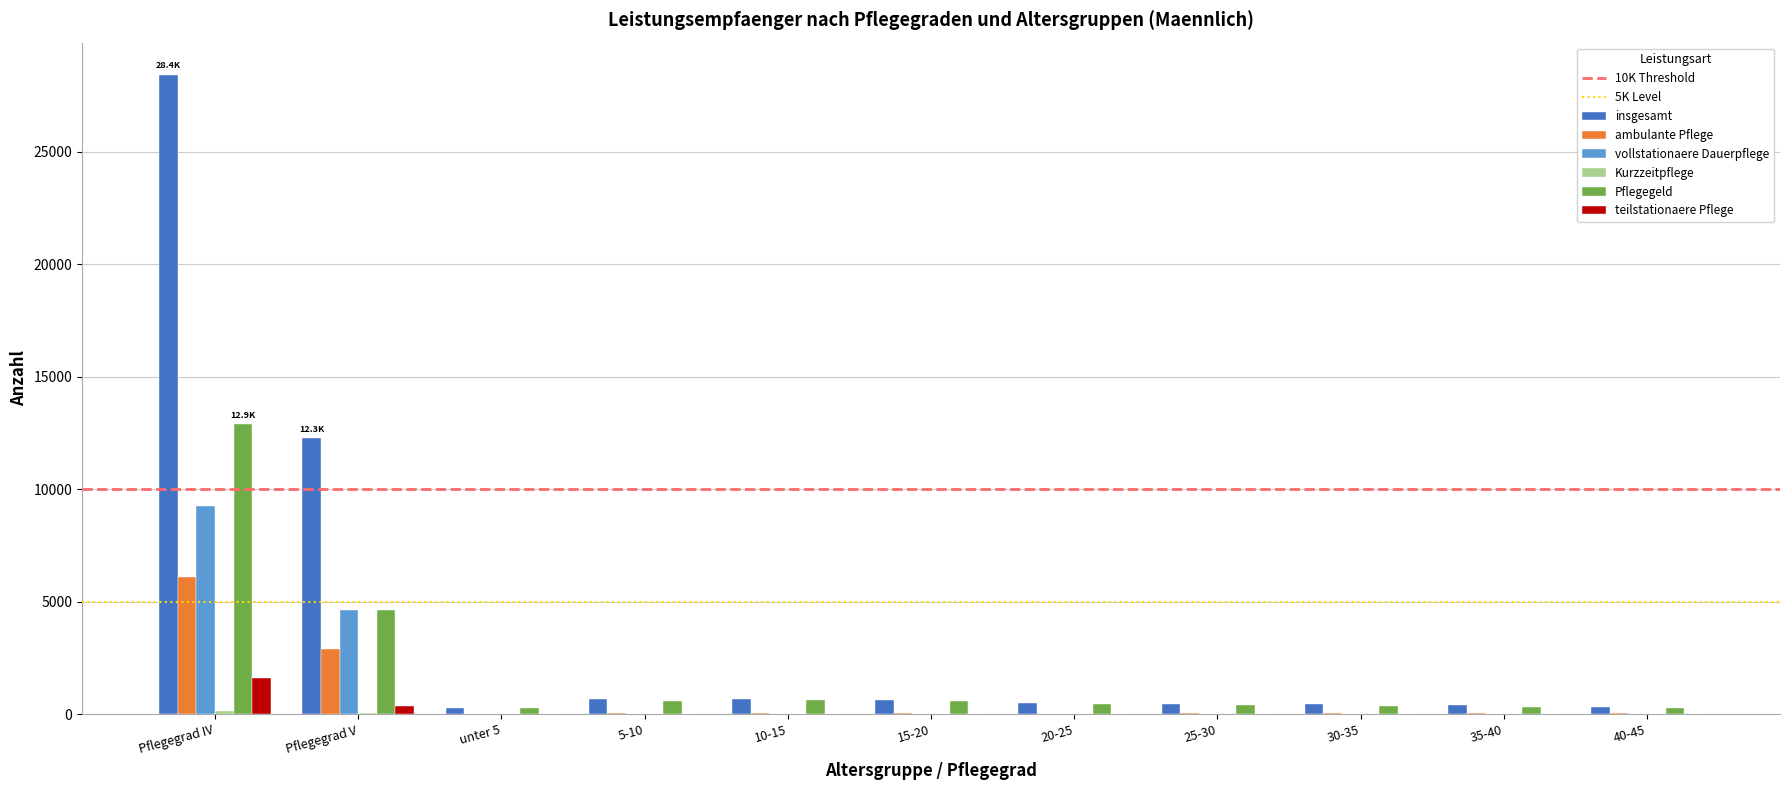

Which series changed the most between Pflegegrad IV and 30-35?

insgesamt